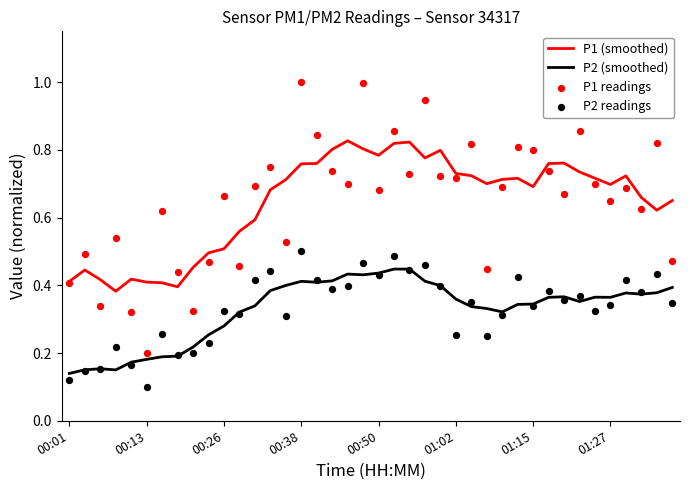

Which series has the widest spread of Y values?

P1 readings